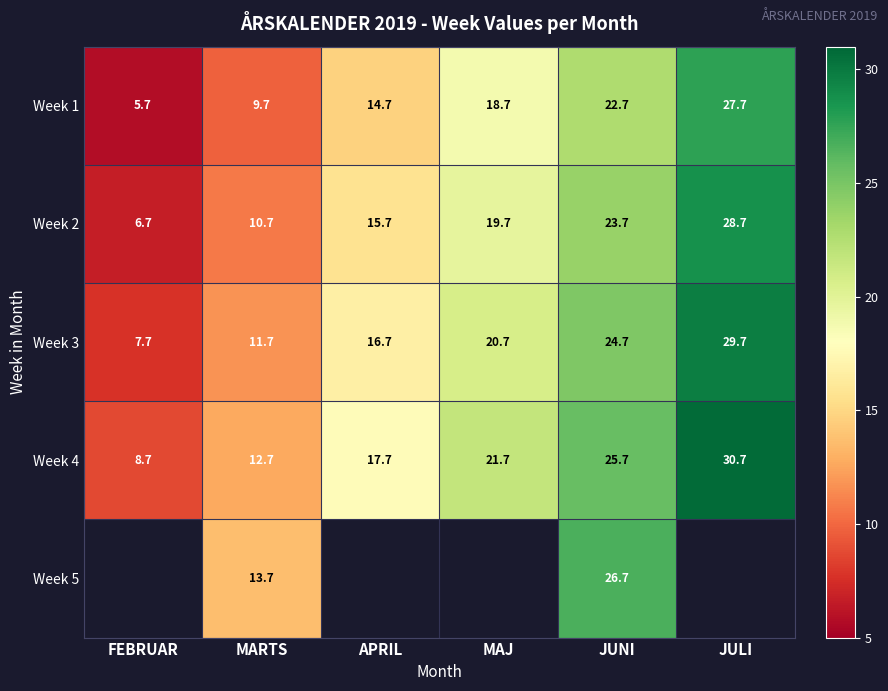

At how many categories does at least one series exceed 8?

6